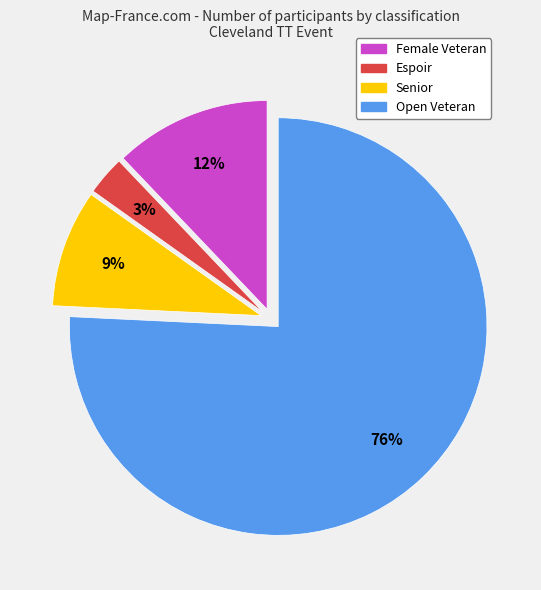

To the nearest percent, what is the average slice percentage?

25%